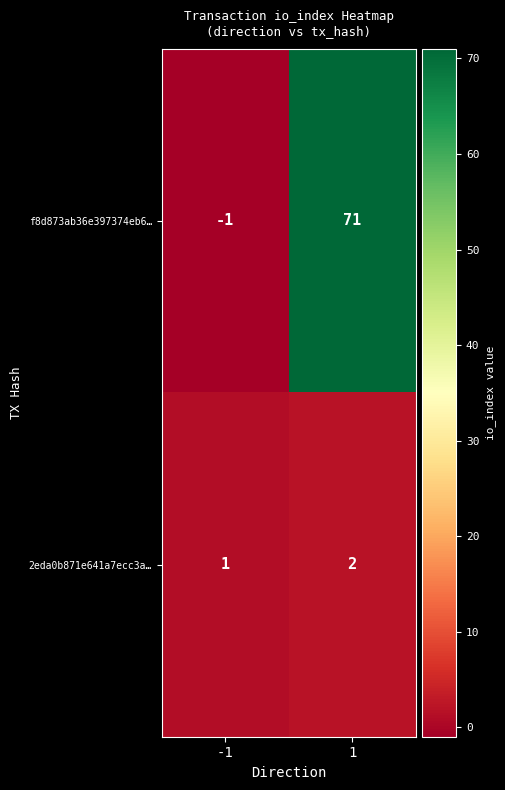

What value does the f8d873ab36e397374eb6… series have at 1, to the nearest 10?

70